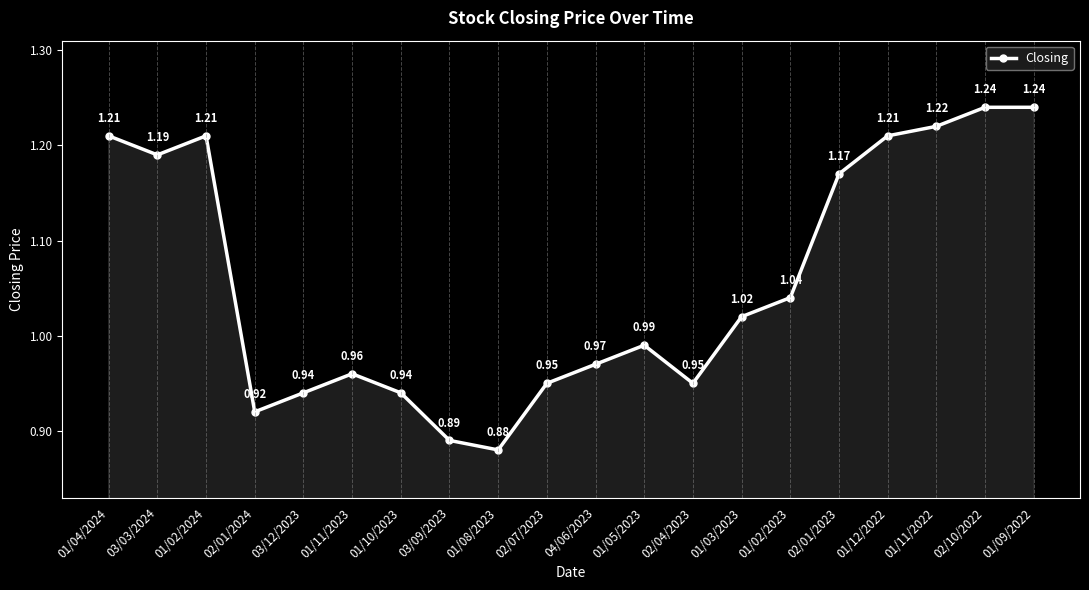

What is the sum of all values?

21.1